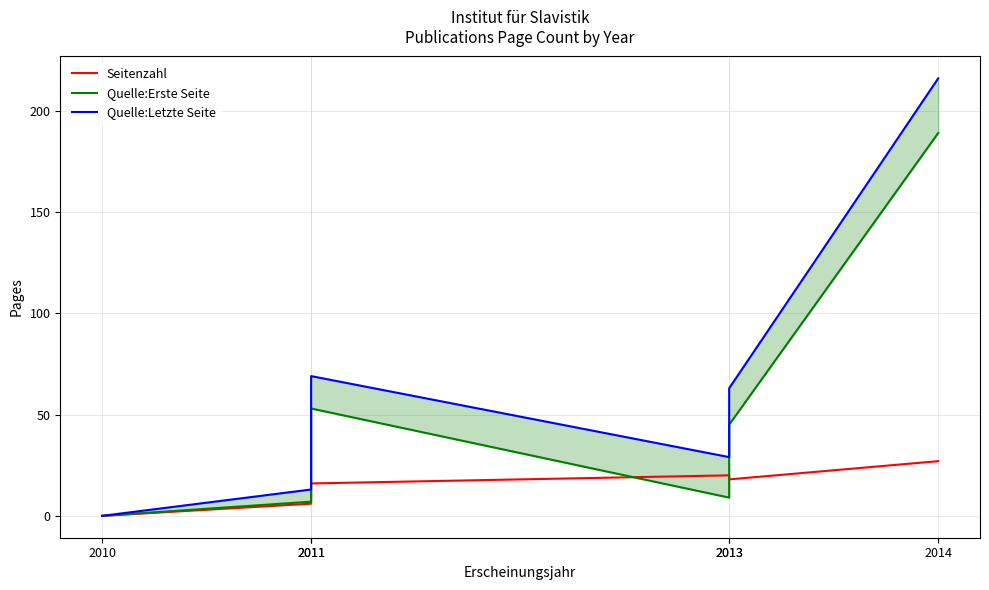

At 2011, list the series in order from largest to smallest.

Quelle:Letzte Seite, Quelle:Erste Seite, Seitenzahl